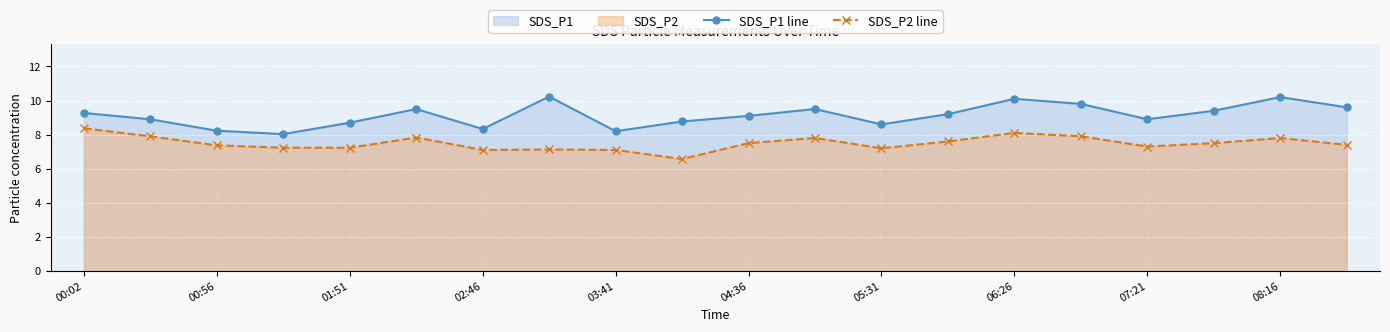

What is the lowest value of the SDS_P1 line series?

8.0